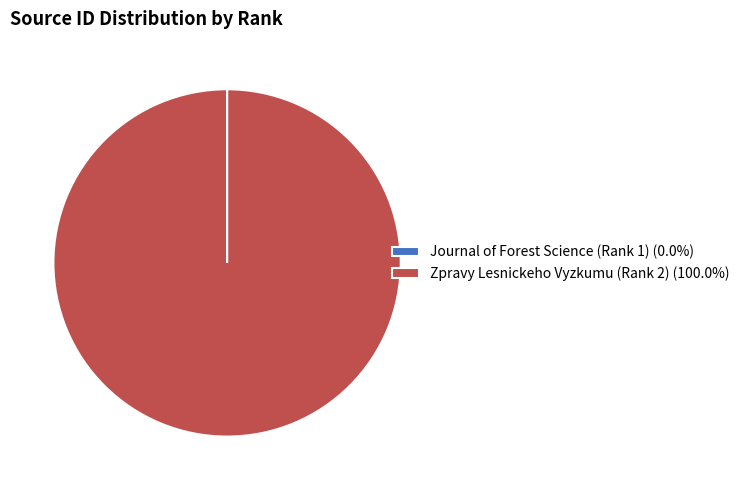

Does any single category account for the majority?

Yes